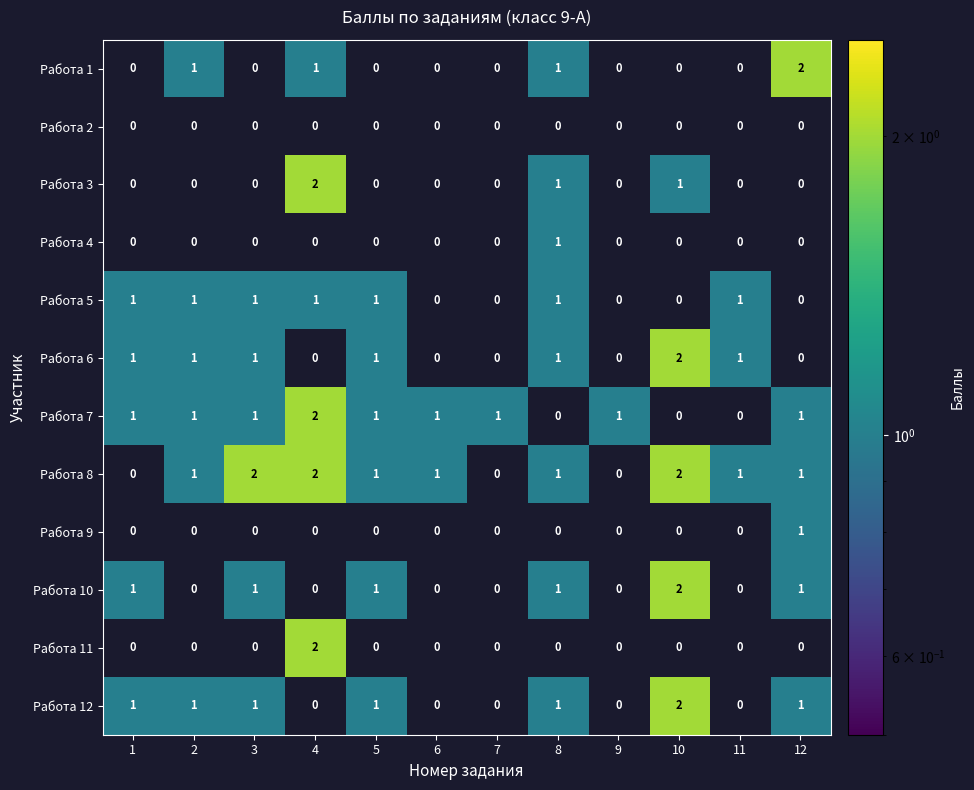

Which series has the largest total across all categories?

Работа 8